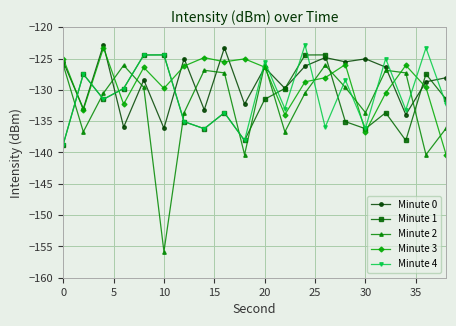

What is the maximum value for Minute 0?

-122.8